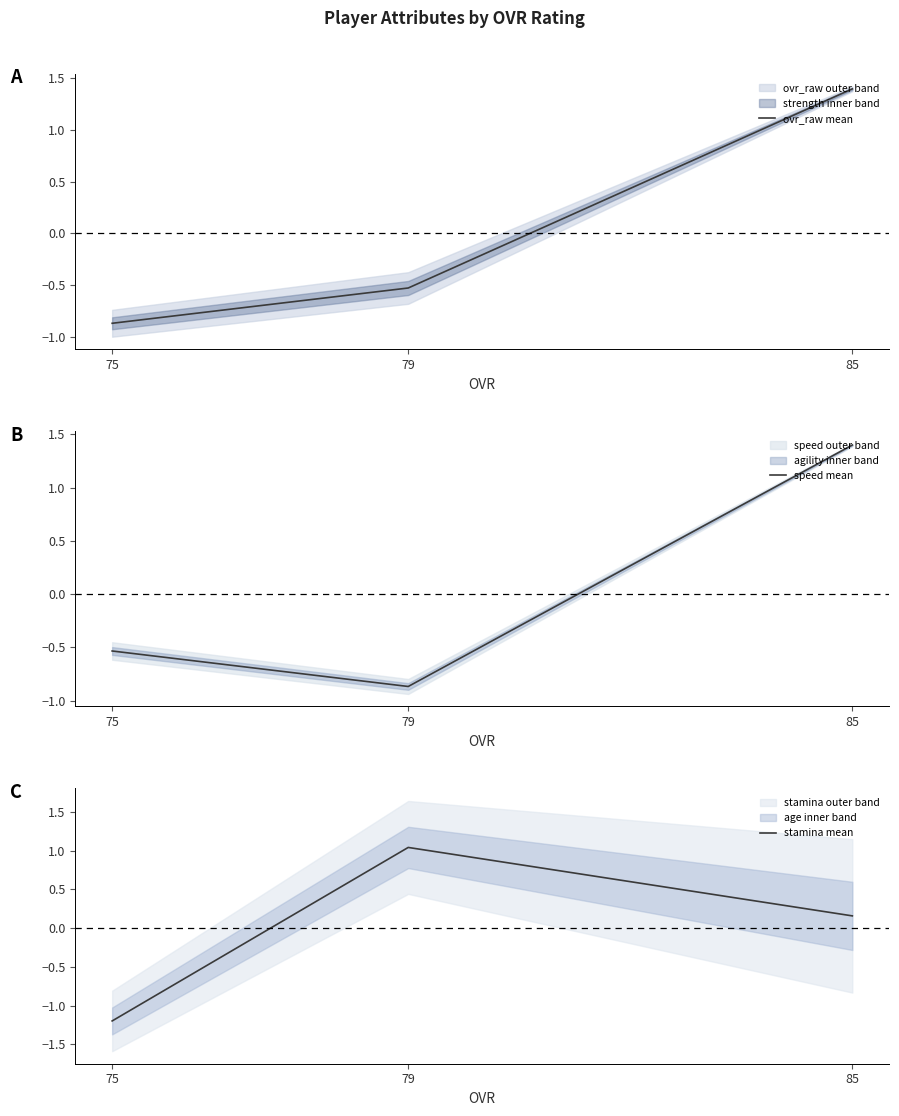

What is the smallest value displayed?

-1.2